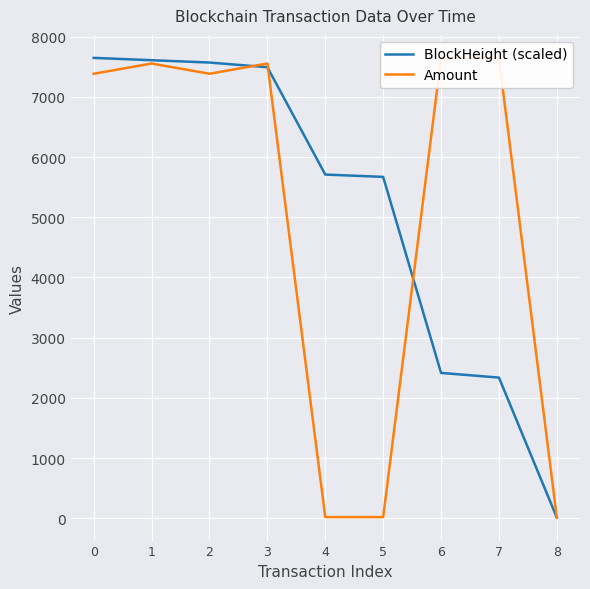

How many times do BlockHeight (scaled) and Amount cross each other?

3